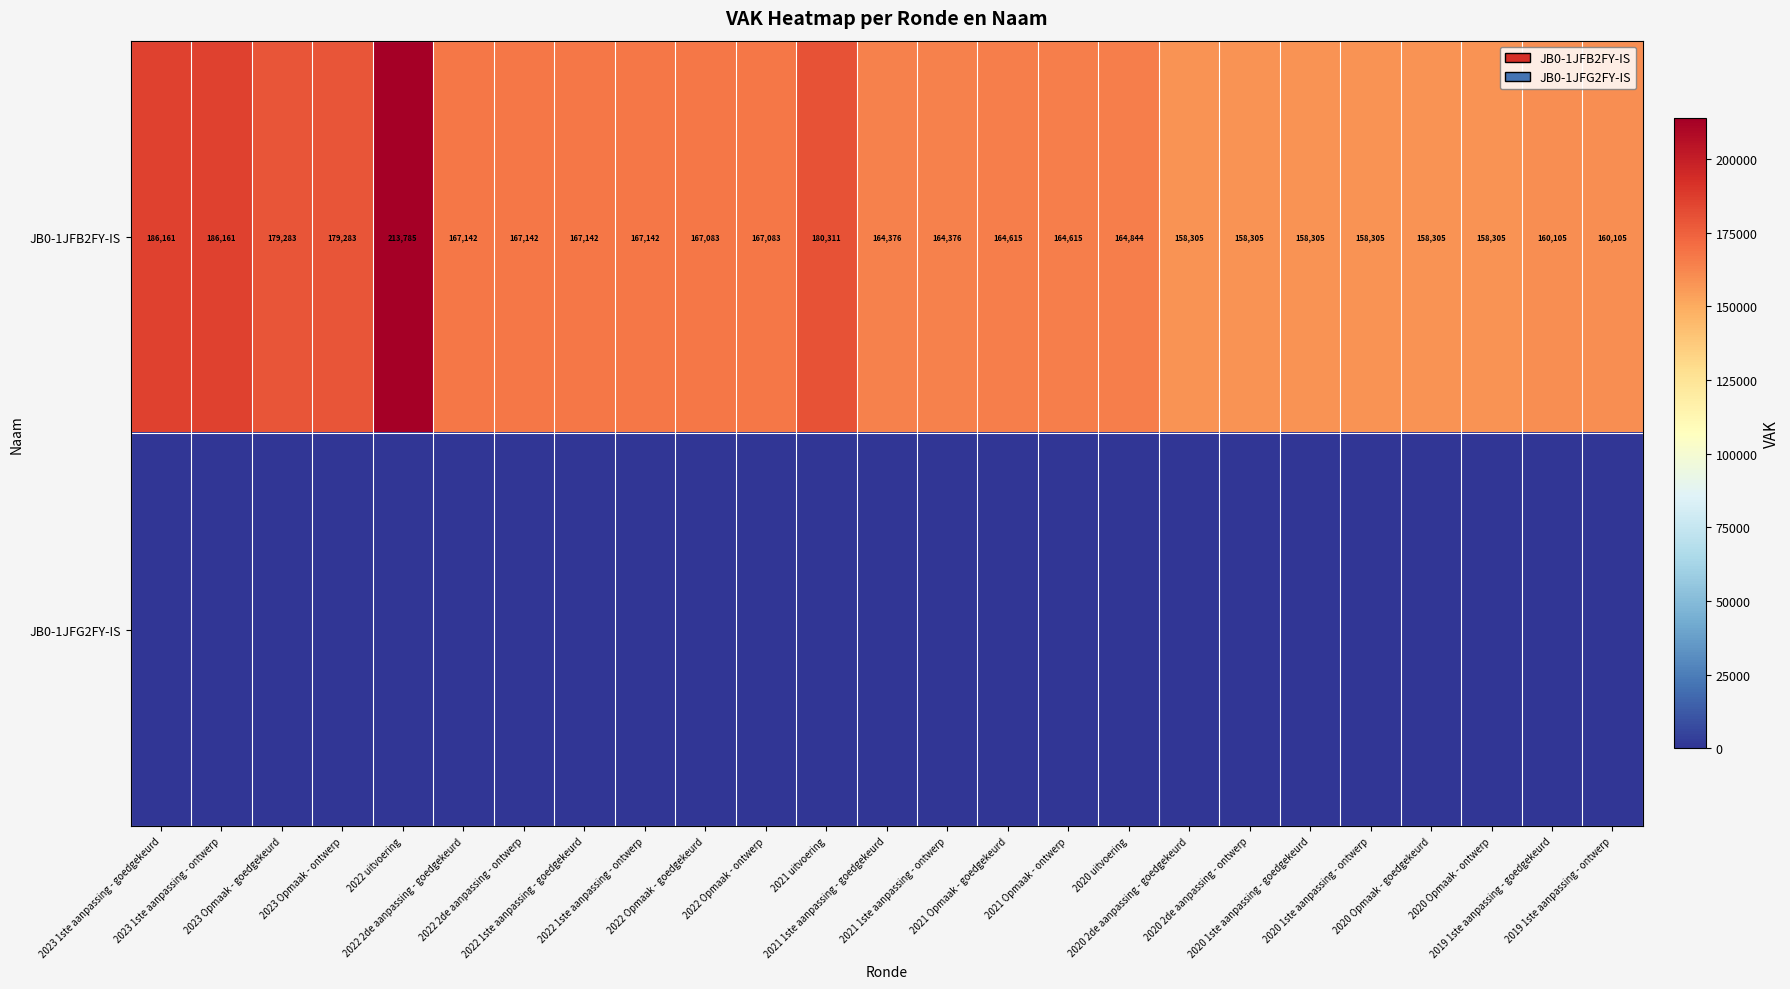

What is the sum of all JB0-1JFB2FY-IS values?

4220584